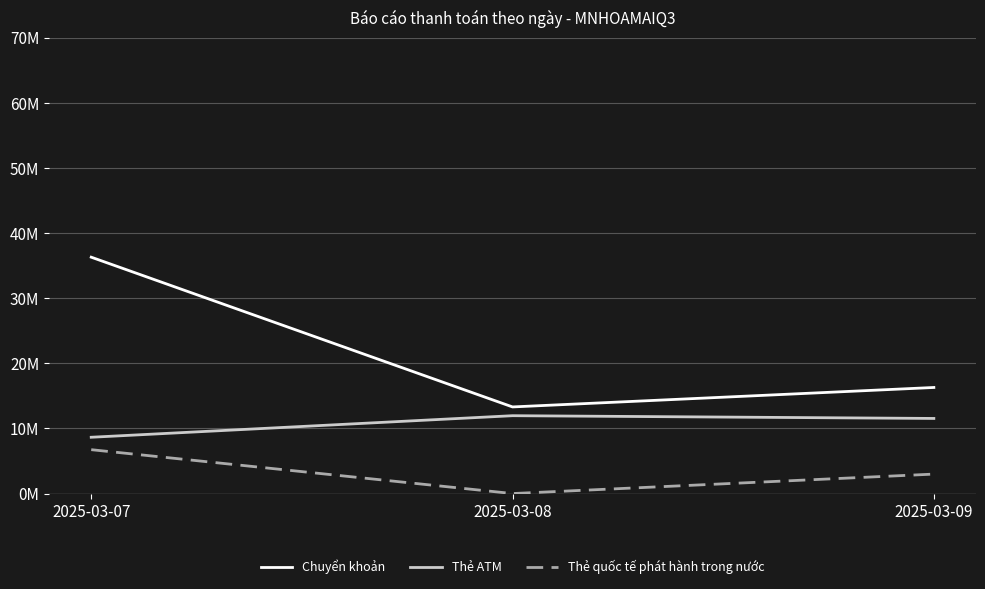

Is this an area chart (filled region under the line)?

No